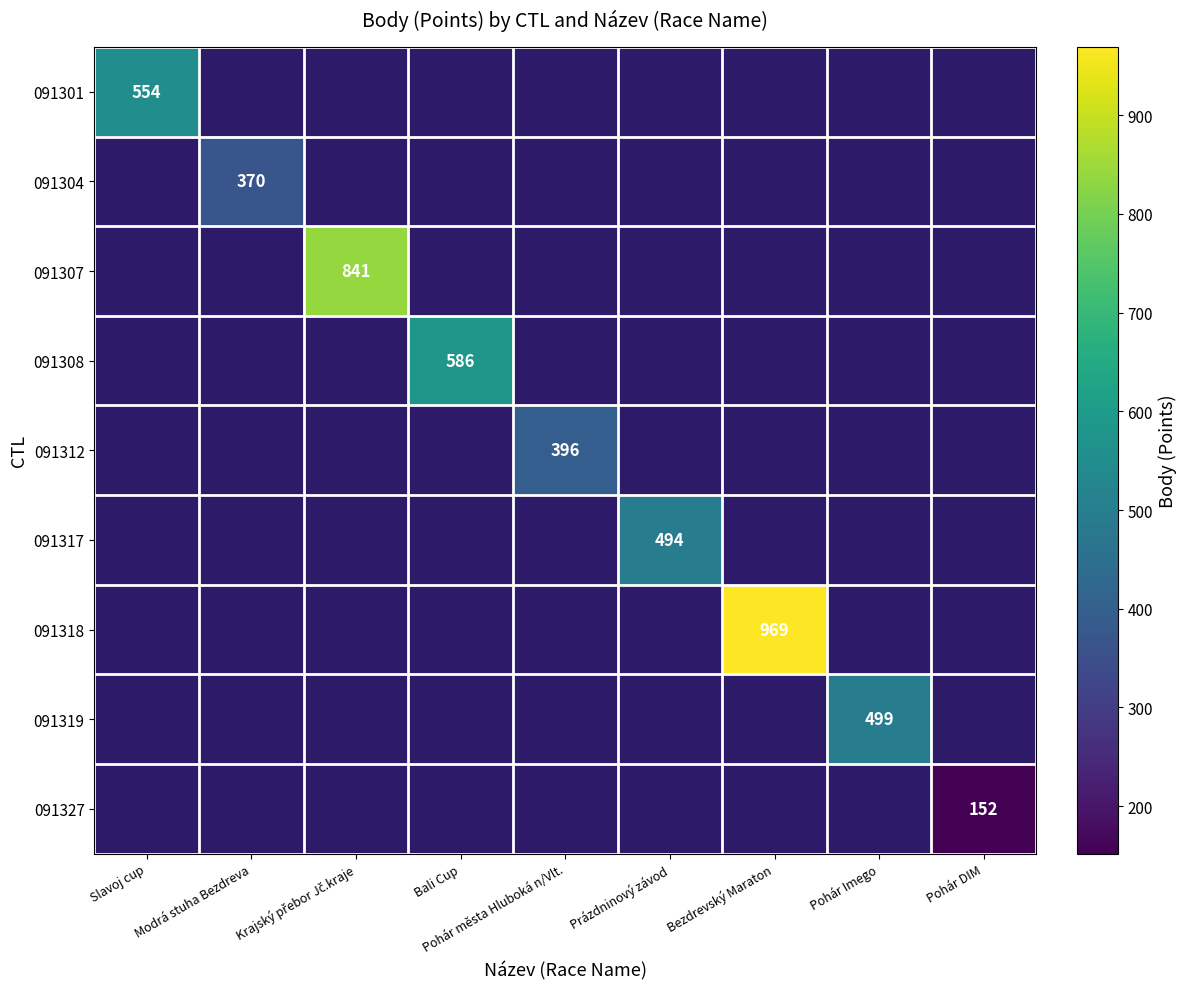

Is it true that 091327 equals 152 at Pohár DIM?

True